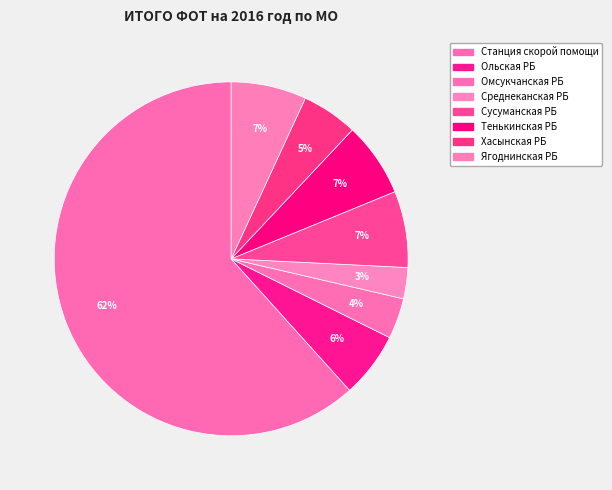

How many segments does this pie chart have?

8